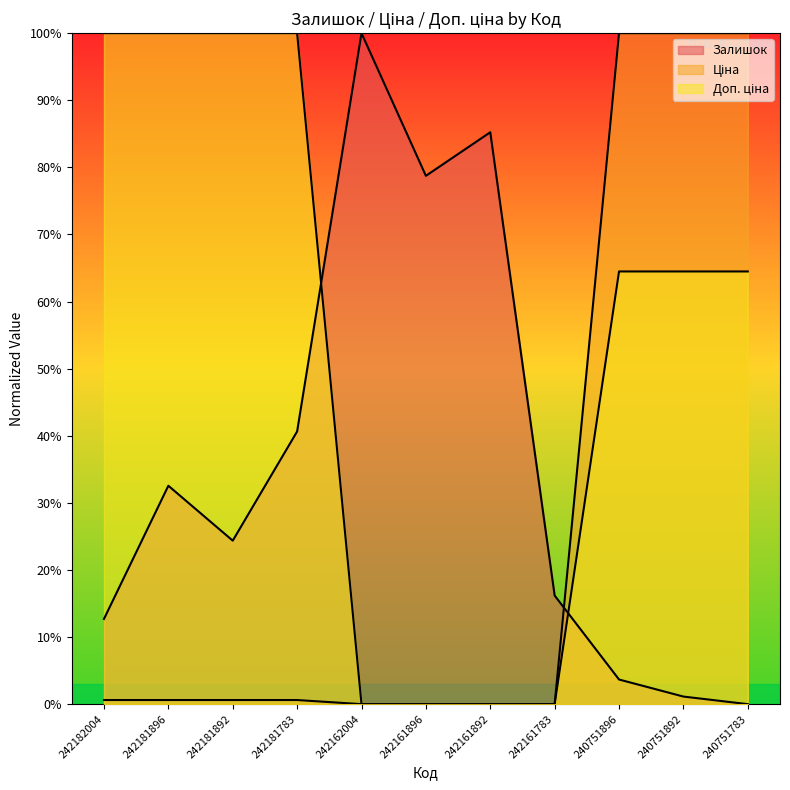

Which series has the largest total across all categories?

Доп. ціна